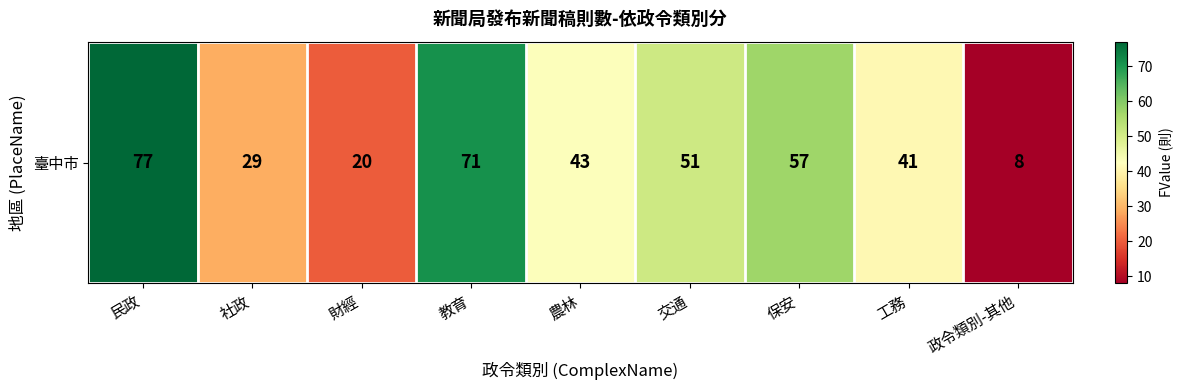

Where does the data first go above 43?

民政